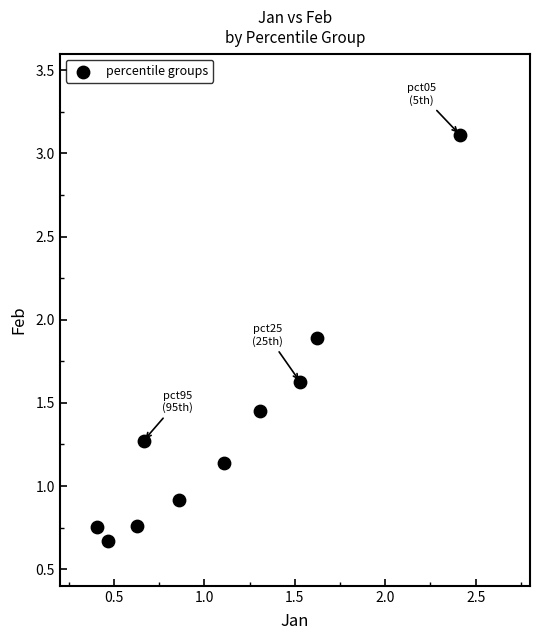

What Y value in the scatter plot is closest to 1?

0.9